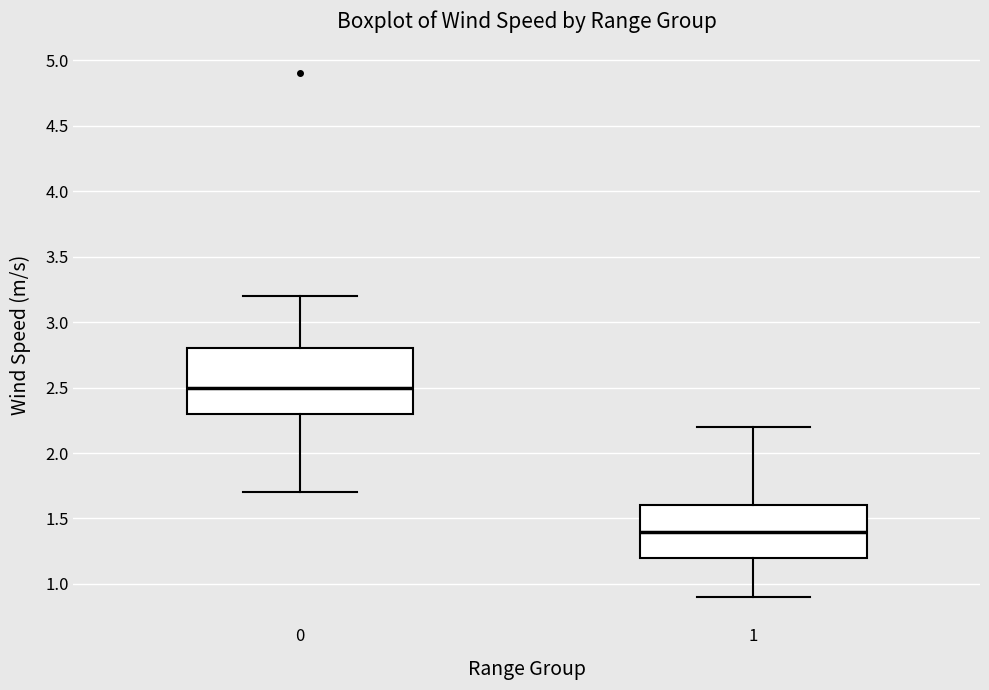

Which box is the tallest, from its lower edge to its upper edge?

0